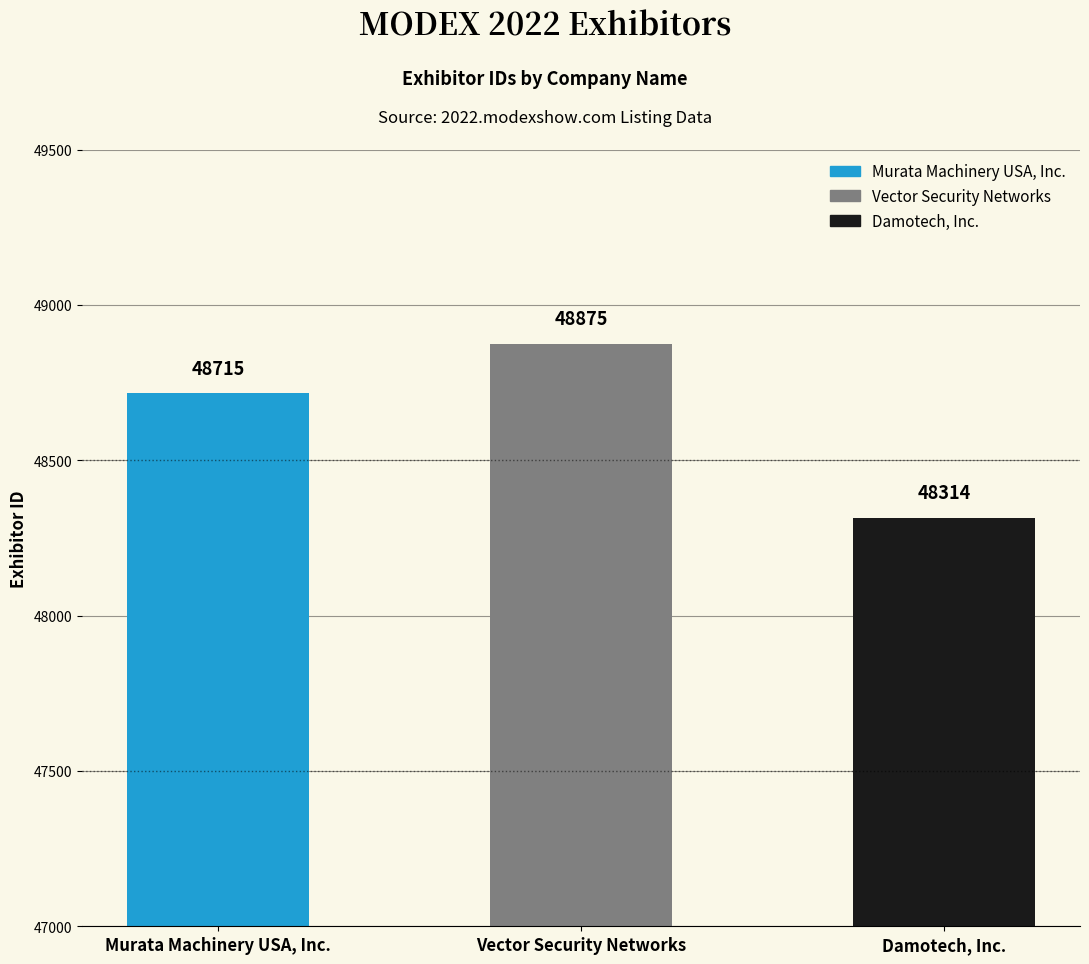

Reading left to right, what are all the values shown in this chart?

48715	48875	48314